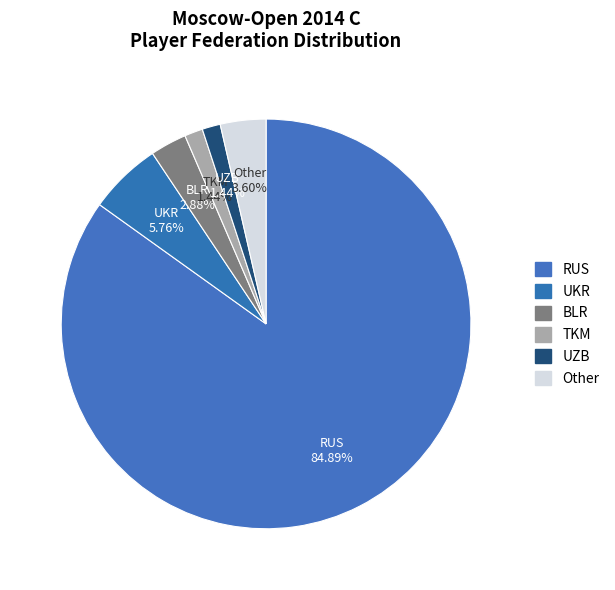

Is the sum of TKM and RUS greater than half?

Yes